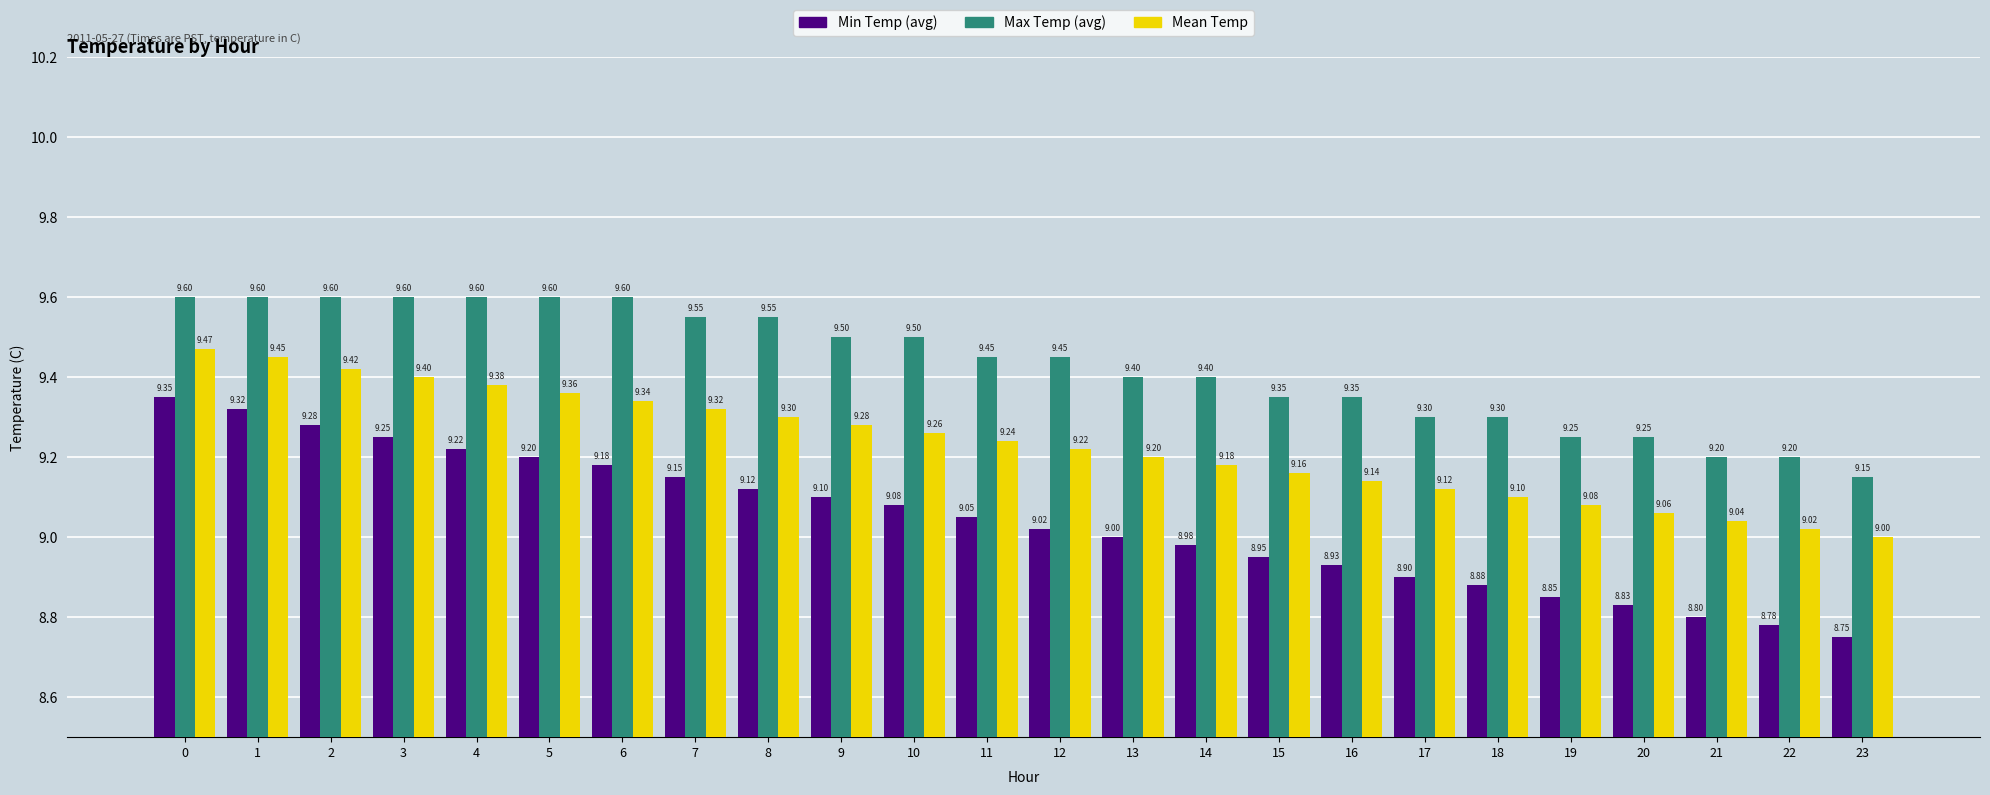

What is the difference between the Min Temp (avg) values at 1 and 23?

0.6